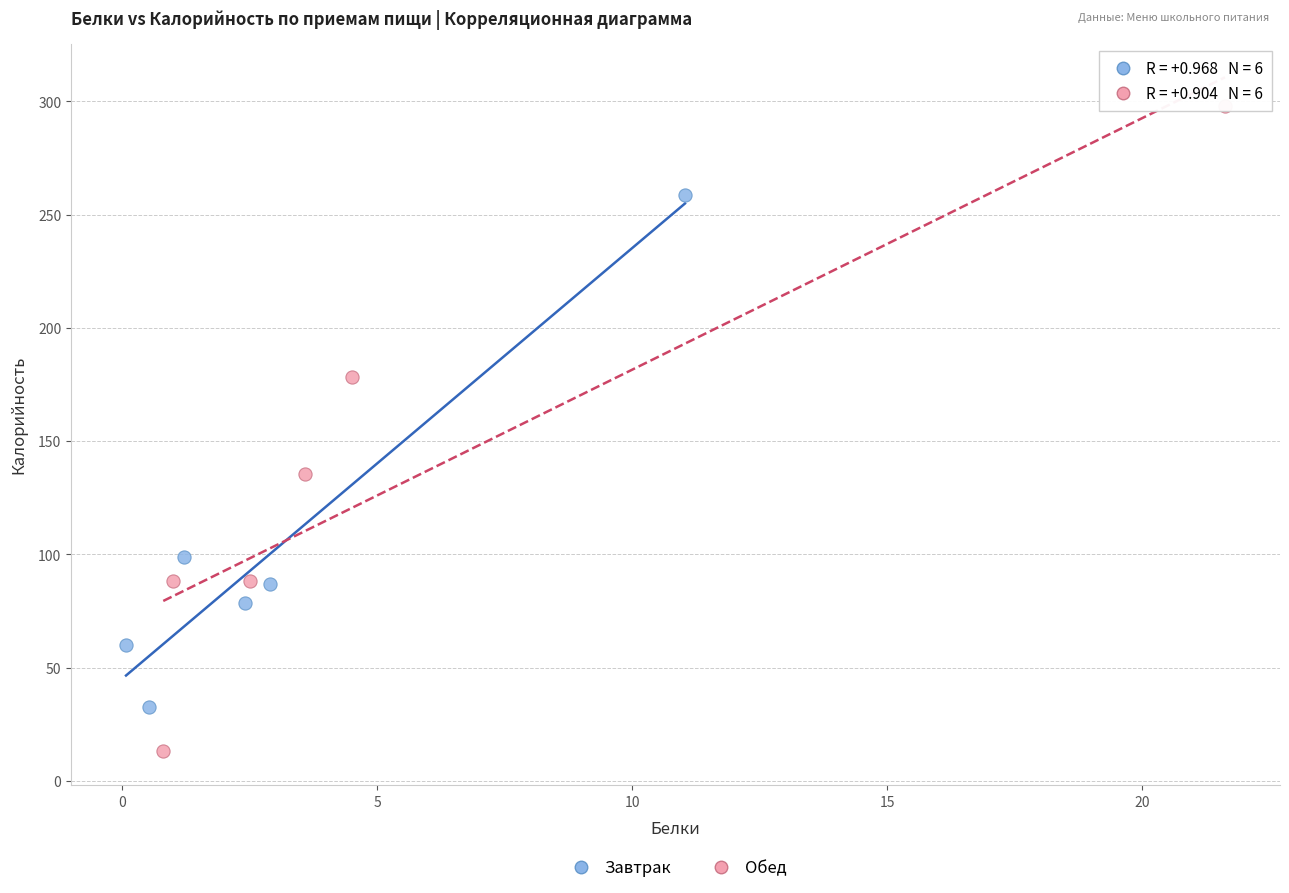

Which series has the largest Y range (max minus min)?

Обед